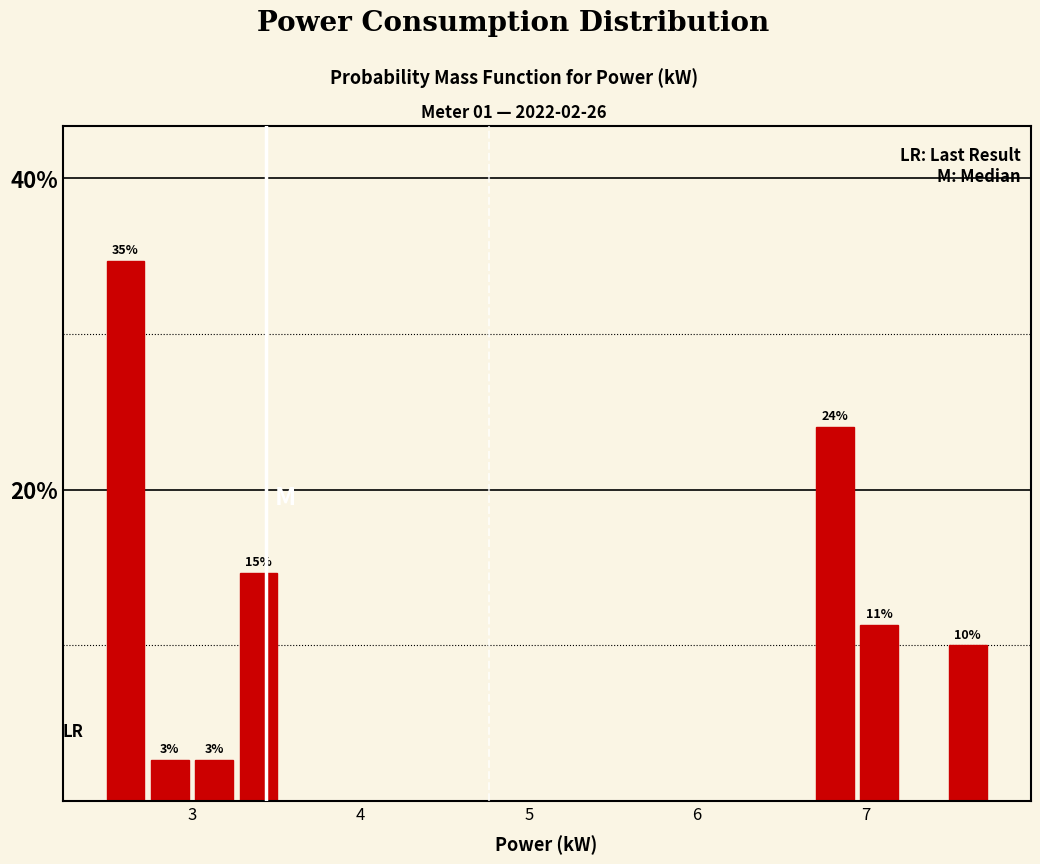

Around what value on the x-axis is the tallest bar? Give the approximate position of its centre, as read against the axis.

2.6